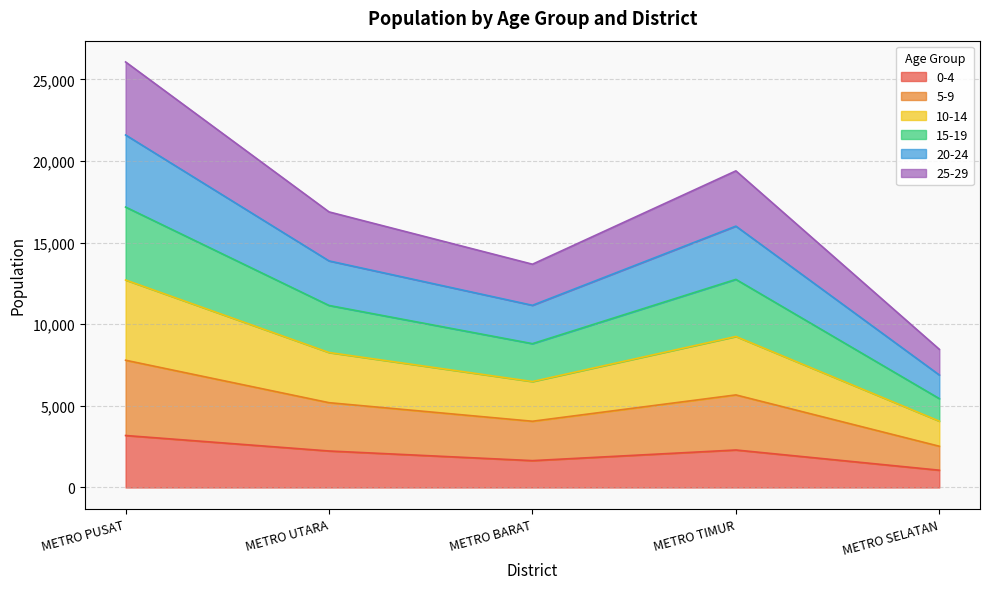

At which label does 25-29 reach its peak?

METRO PUSAT